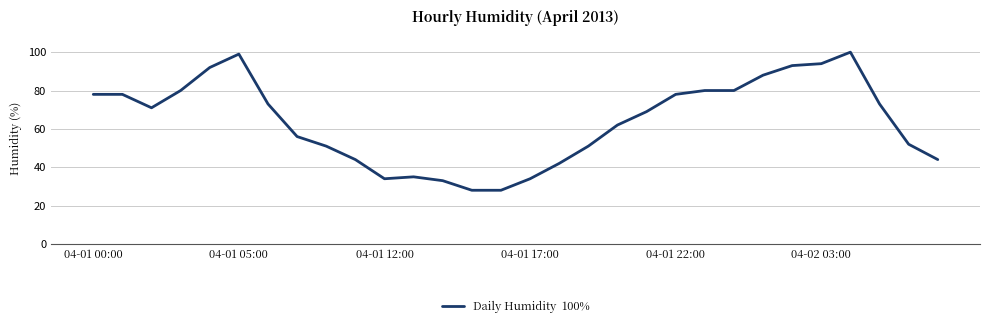

How many lines are shown in the chart?

1